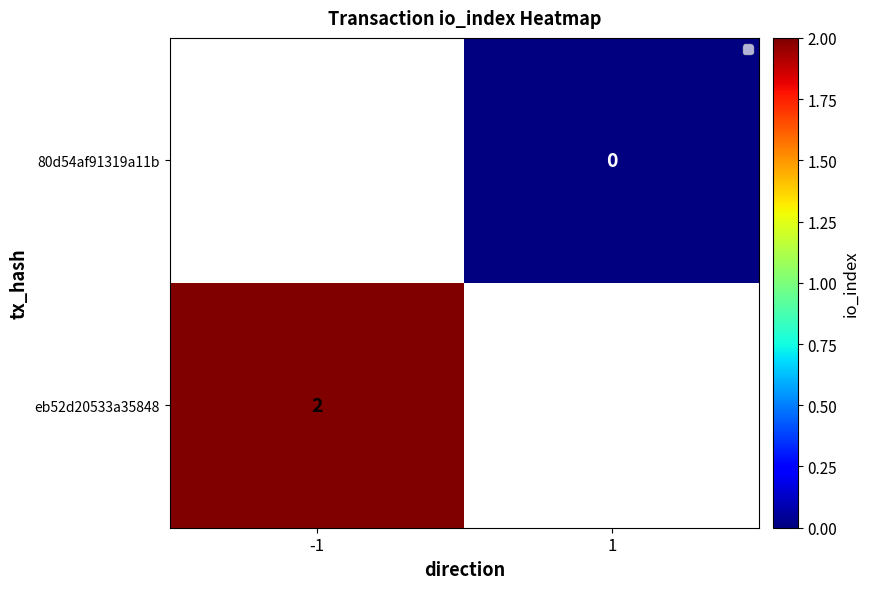

Count the number of data series in this chart.

2